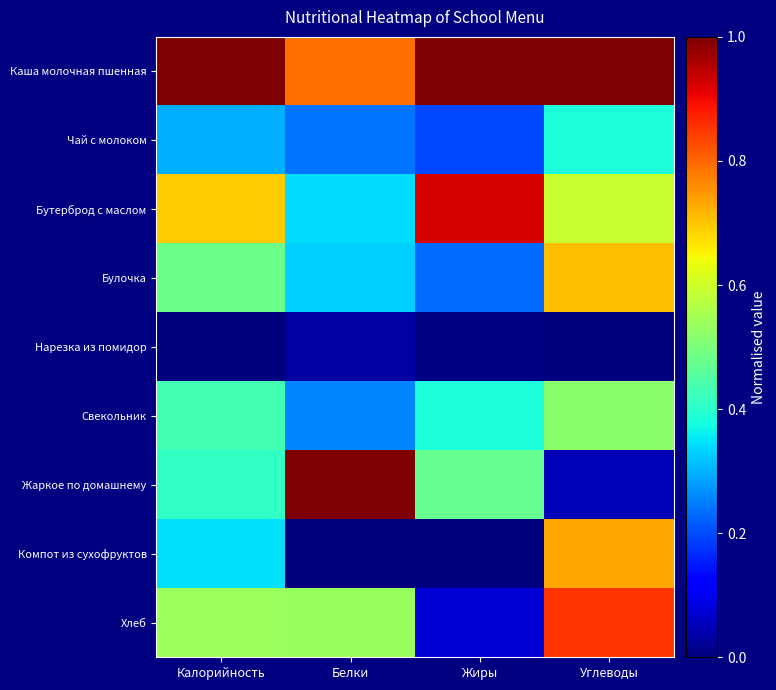

Rank the series by their maximum value, from lowest to highest.

Нарезка из помидор, Чай с молоком, Свекольник, Булочка, Компот из сухофруктов, Хлеб, Бутерброд с маслом, Каша молочная пшенная, Жаркое по домашнему